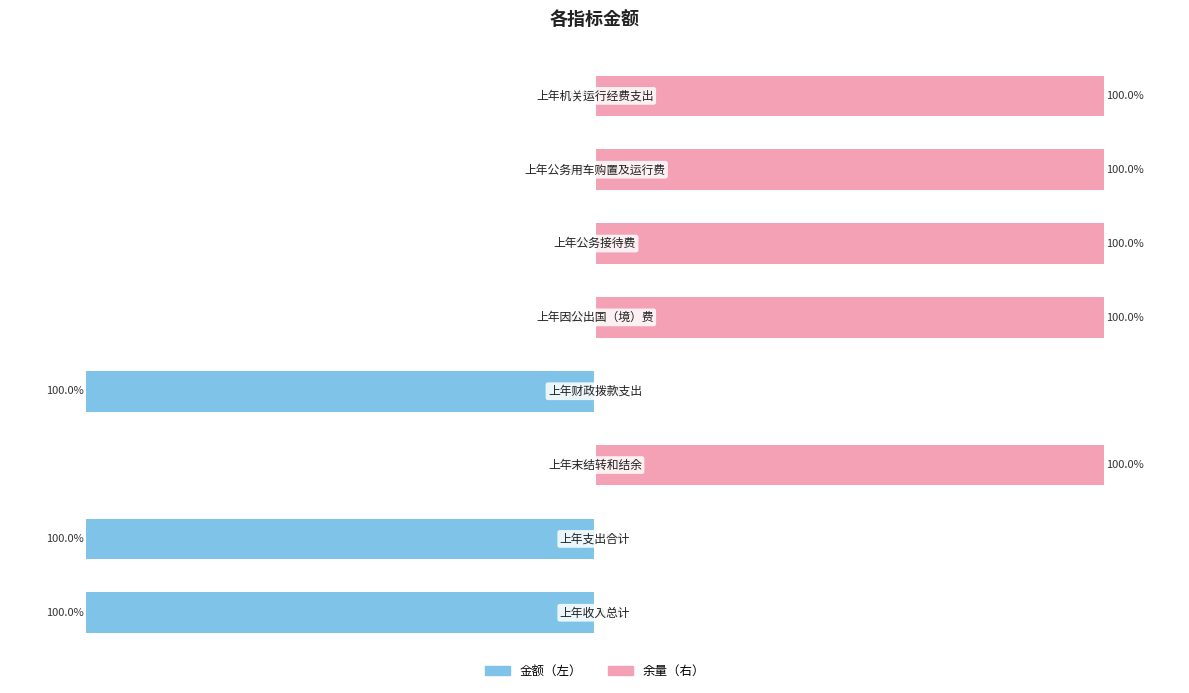

Read the 金额（左） value at 1.

-100